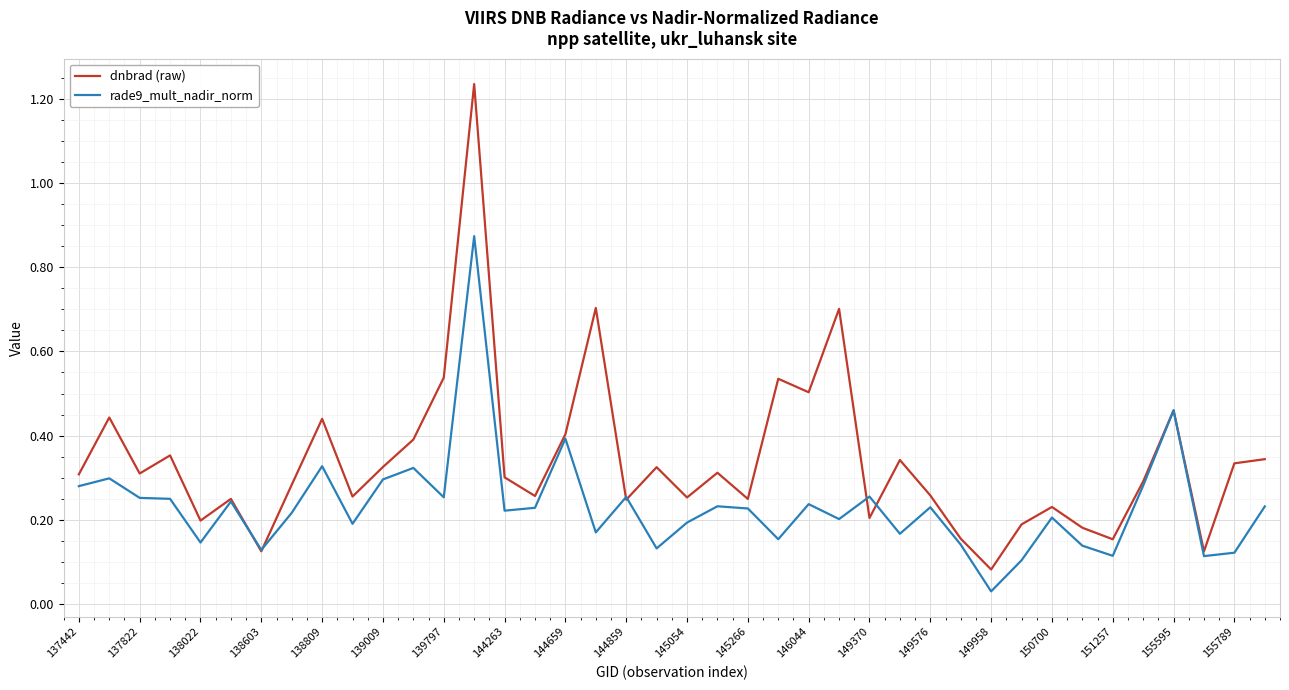

Rank the series by their maximum value, from lowest to highest.

rade9_mult_nadir_norm, dnbrad (raw)